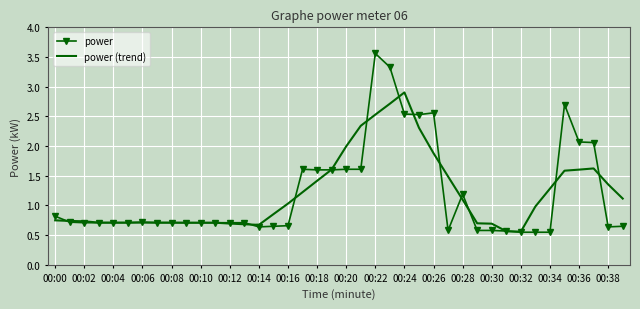

Which series has the widest spread of values?

power